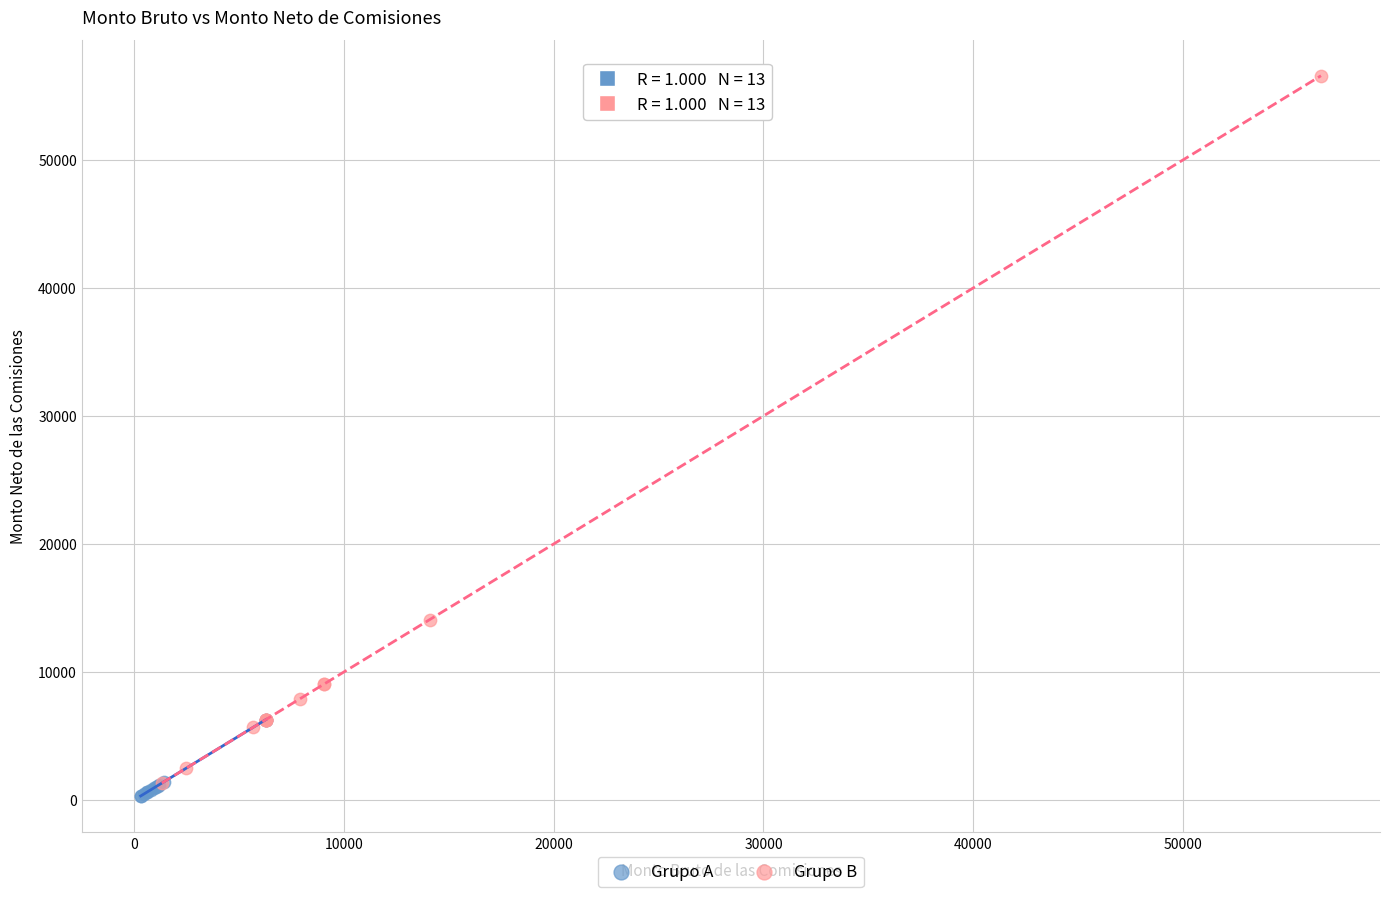

What are all the series names shown in the legend?

Grupo A, Grupo B